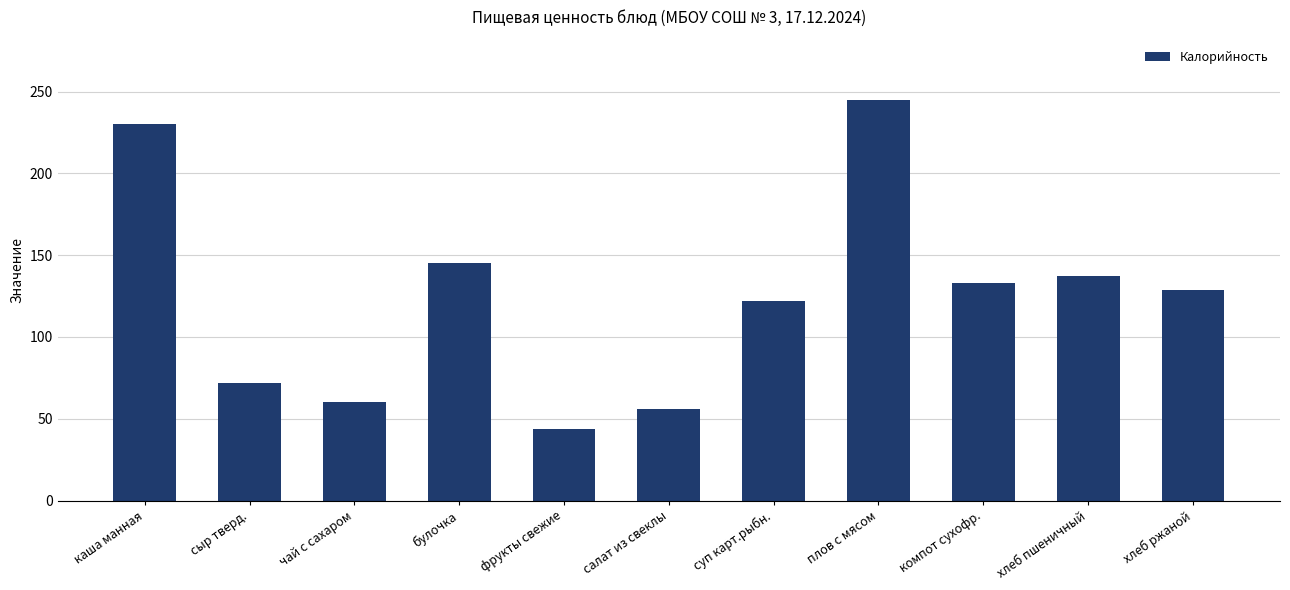

What position from the left is фрукты свежие?

5